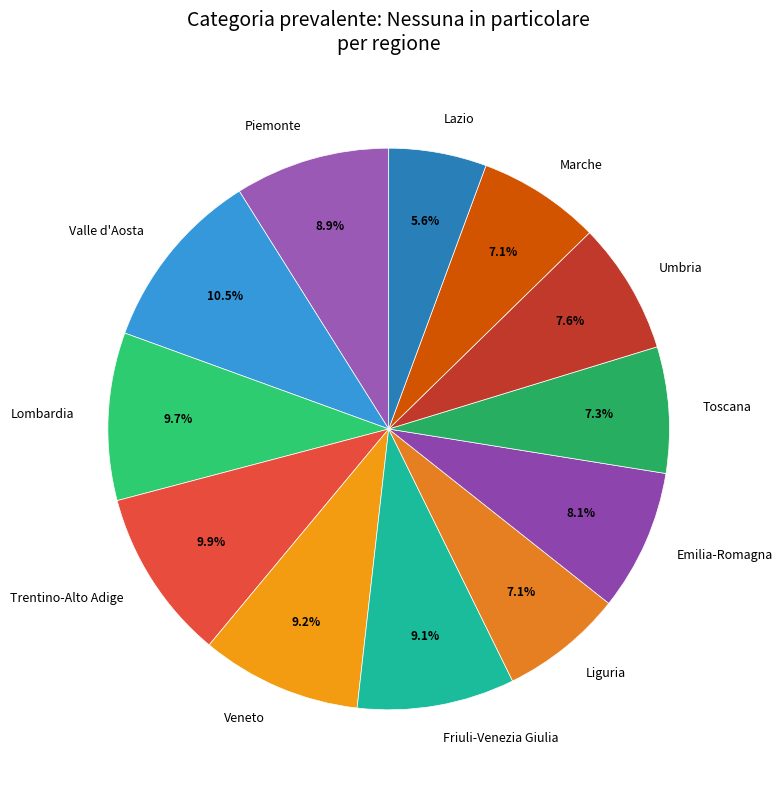

Does Piemonte account for over 50% of the chart?

No